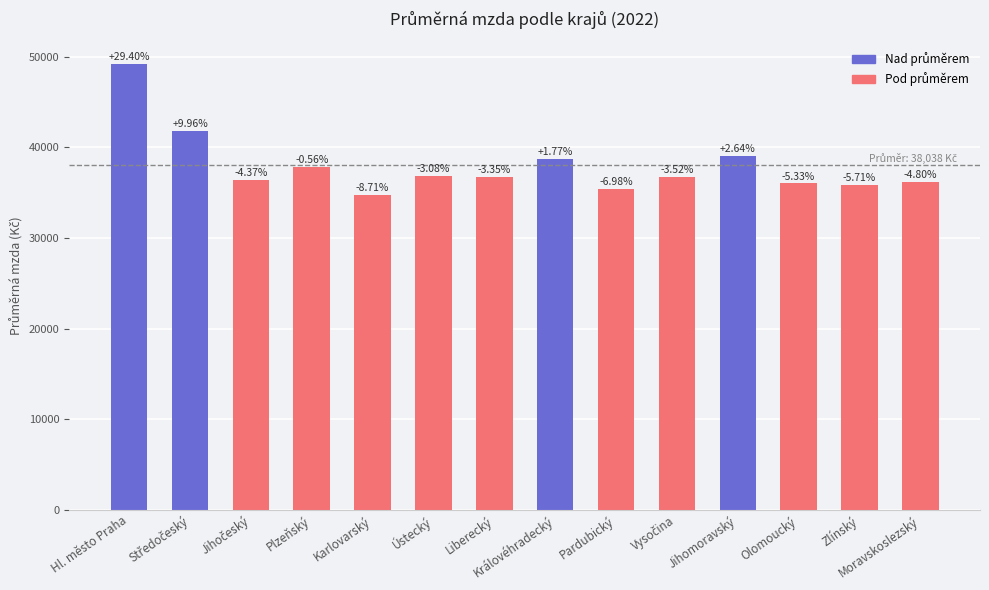

The value at Moravskoslezský is 36211.1. True or false?

True